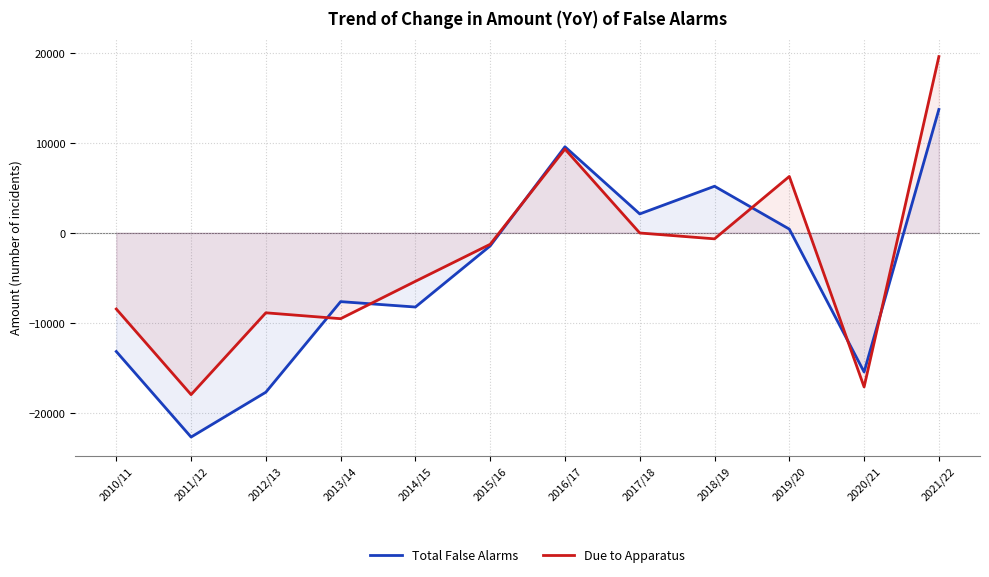

What is the total value across all series at 2021/22?

33265